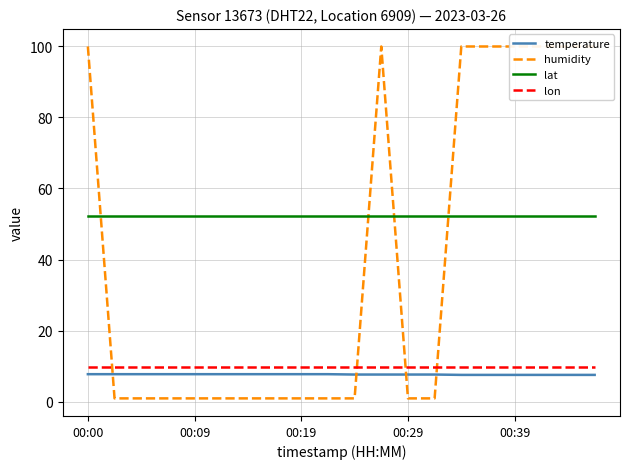

Is it true that lat equals 52.2 at 00:19?

True